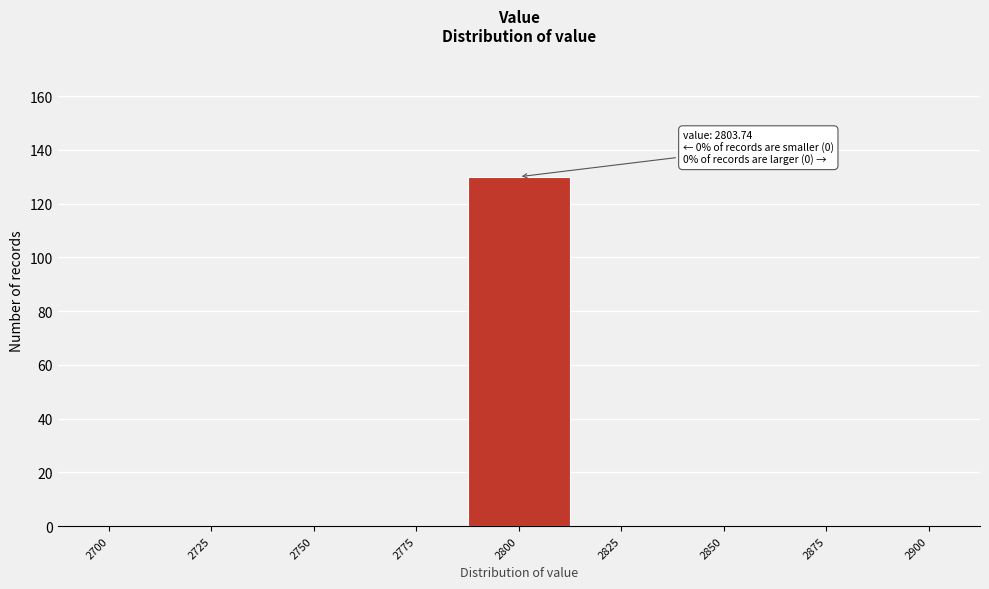

Reading left to right, transcribe all the data shown in this chart.

2700=0	2725=0	2750=0	2775=0	2800=130	2825=0	2850=0	2875=0	2900=0